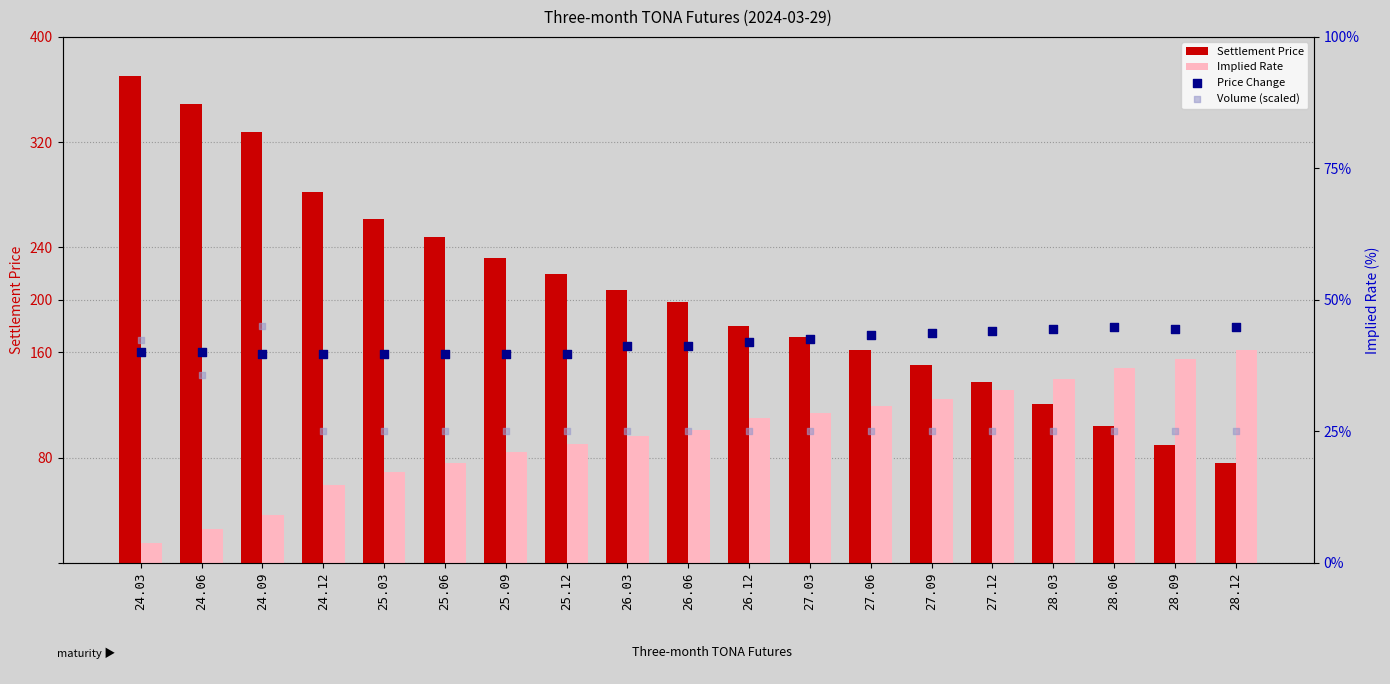

Which series reaches the maximum Y coordinate?

Settlement Price